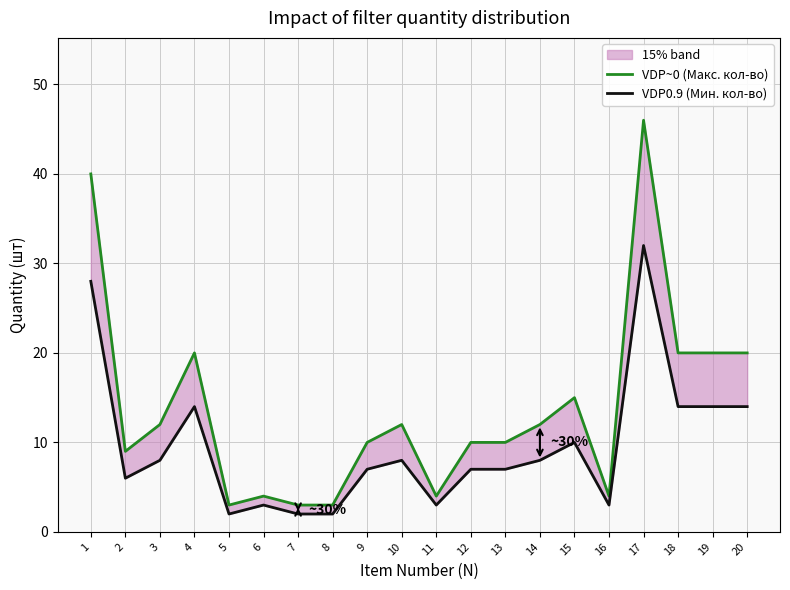

True or false: VDP~0 (Макс. кол-во) and VDP0.9 (Мин. кол-во) cross at least once.

False